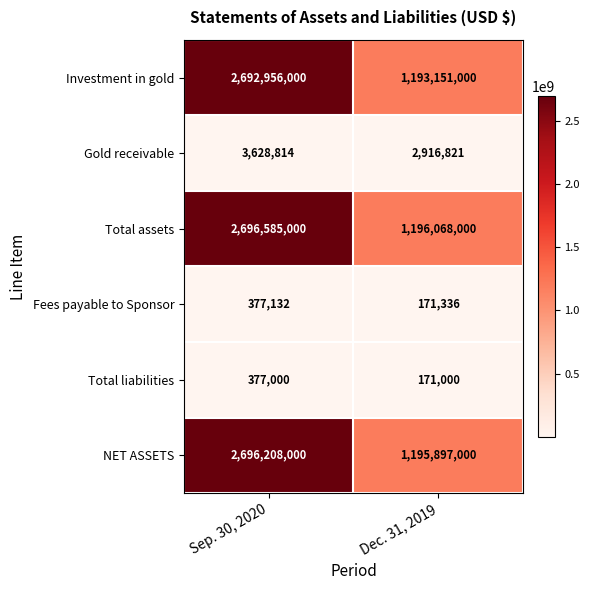

The value of Investment in gold at Dec. 31, 2019 is 1193151000. True or false?

True